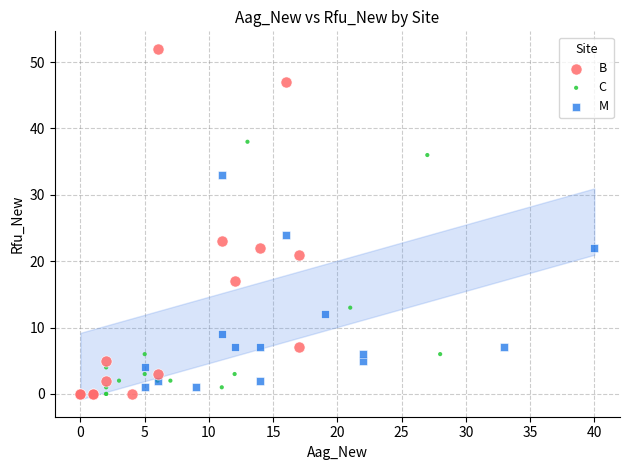

Which series has the widest spread of Y values?

B